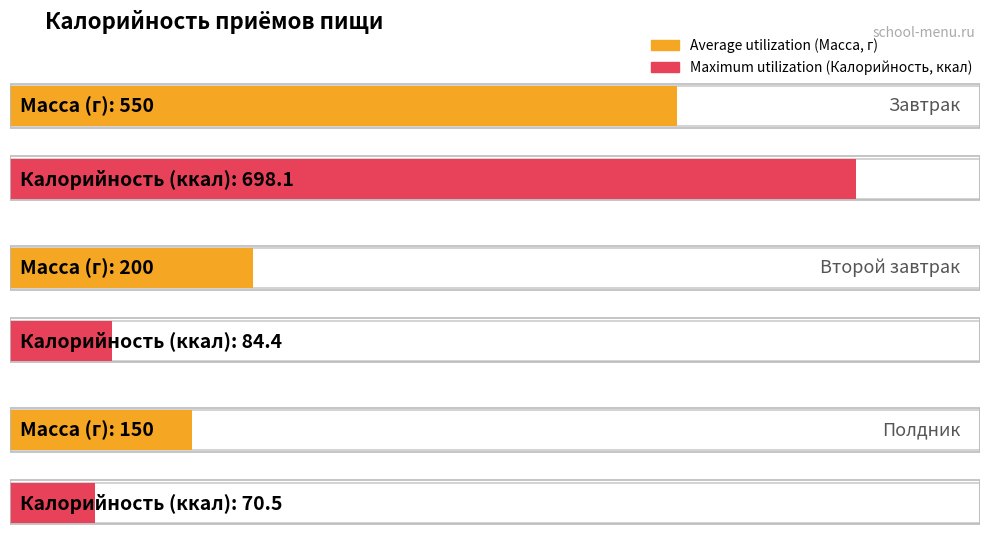

What is the label of the 3rd bar from the left?

Полдник